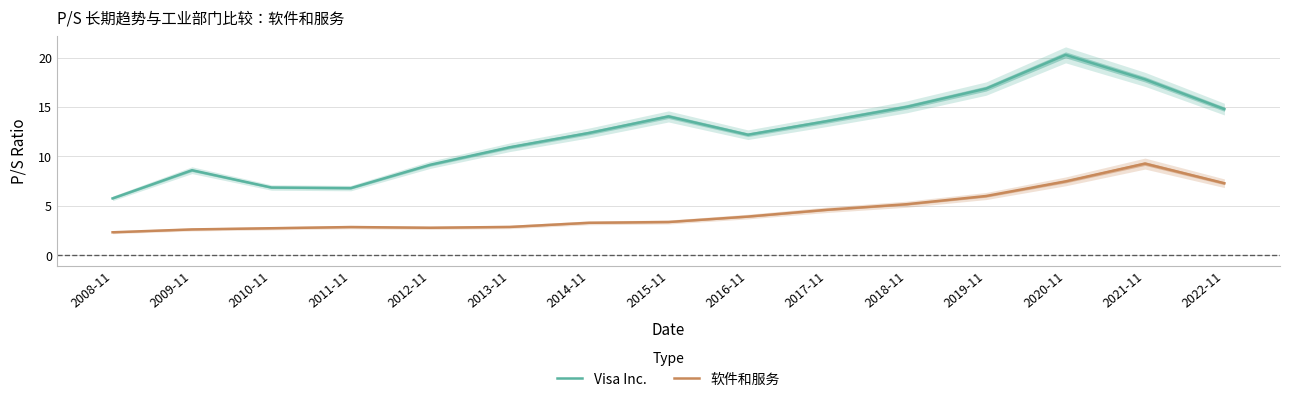

What are all the series names shown in the legend?

Visa Inc., 软件和服务